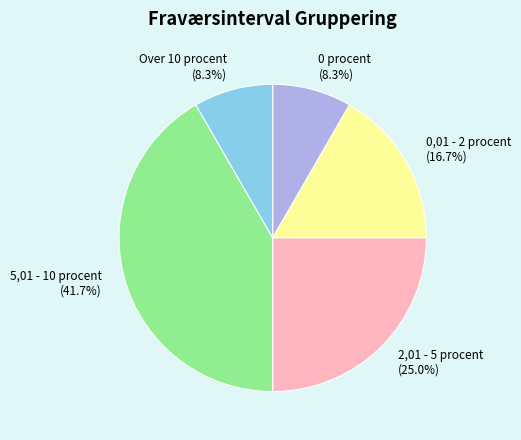

What is the total percentage of 2,01 - 5 procent and 0,01 - 2 procent?

41.7%